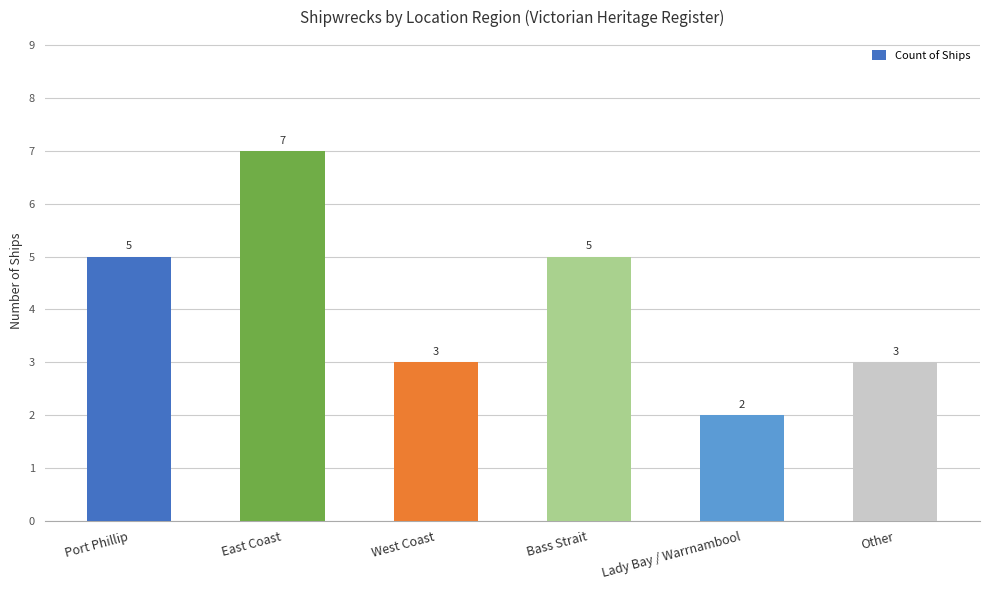

What is the greatest value displayed?

7